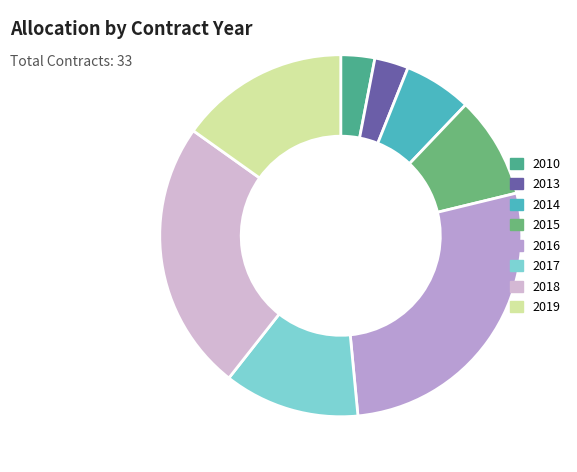

Is 2016 the majority of the pie?

No